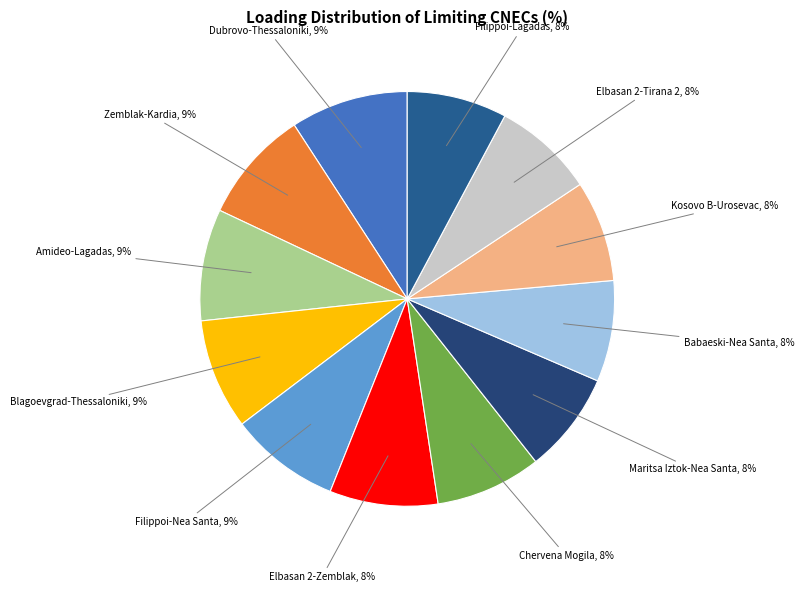

To the nearest percent, what is the difference between the largest and smallest slice percentages?

1%